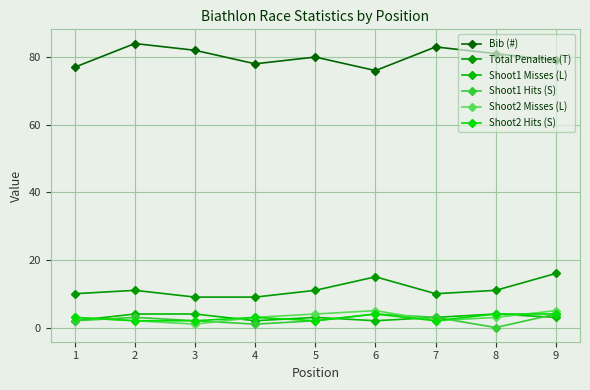

How many lines are shown in the chart?

6